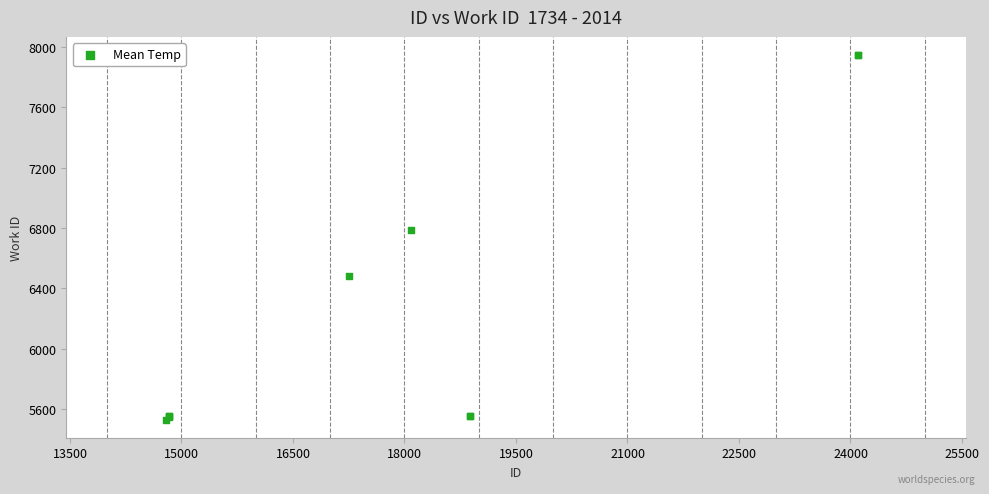

What Y value in the scatter plot is closest to 6738?

6785